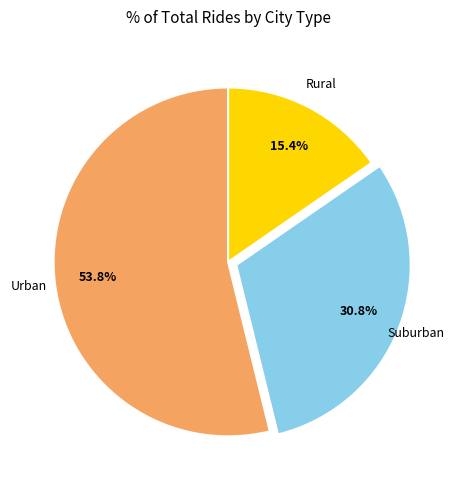

Does any single category account for the majority?

Yes